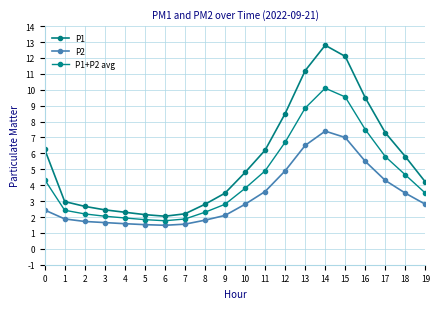

How many lines are shown in the chart?

3